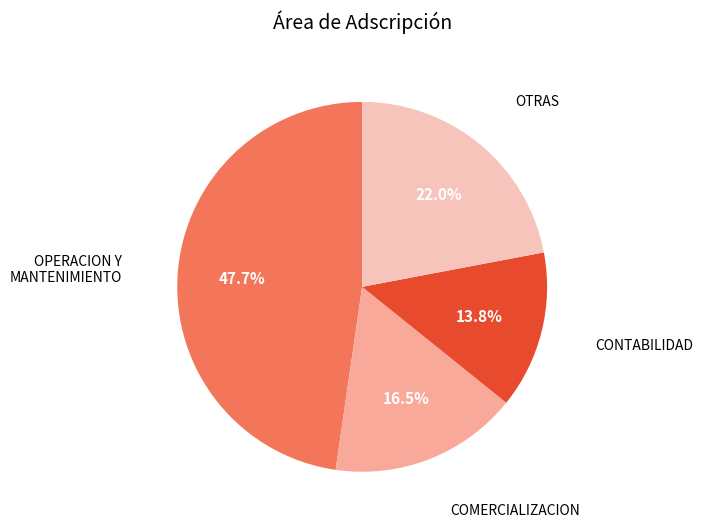

What percentage is the OPERACION Y MANTENIMIENTO slice, to the nearest percent?

48%